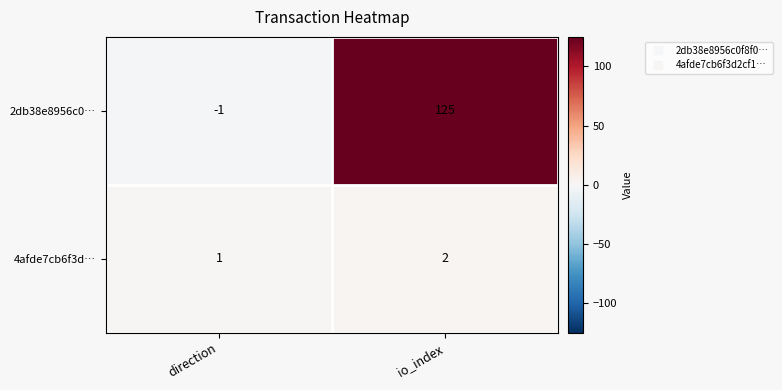

Reading left to right, transcribe all the data shown in this chart.

2db38e8956c0…: direction=-1	io_index=125
4afde7cb6f3d…: direction=1	io_index=2